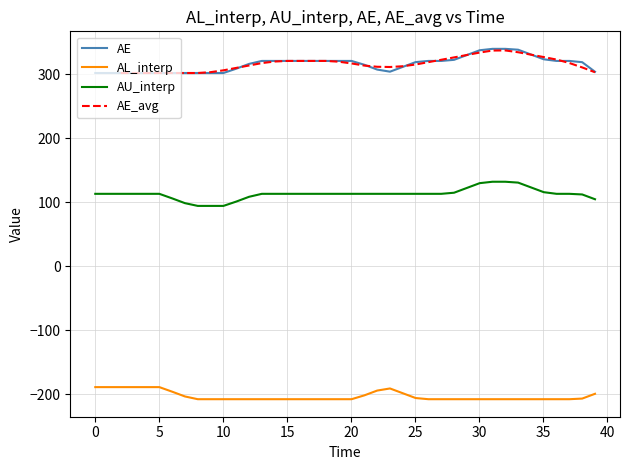

Which series has the largest total across all categories?

AE